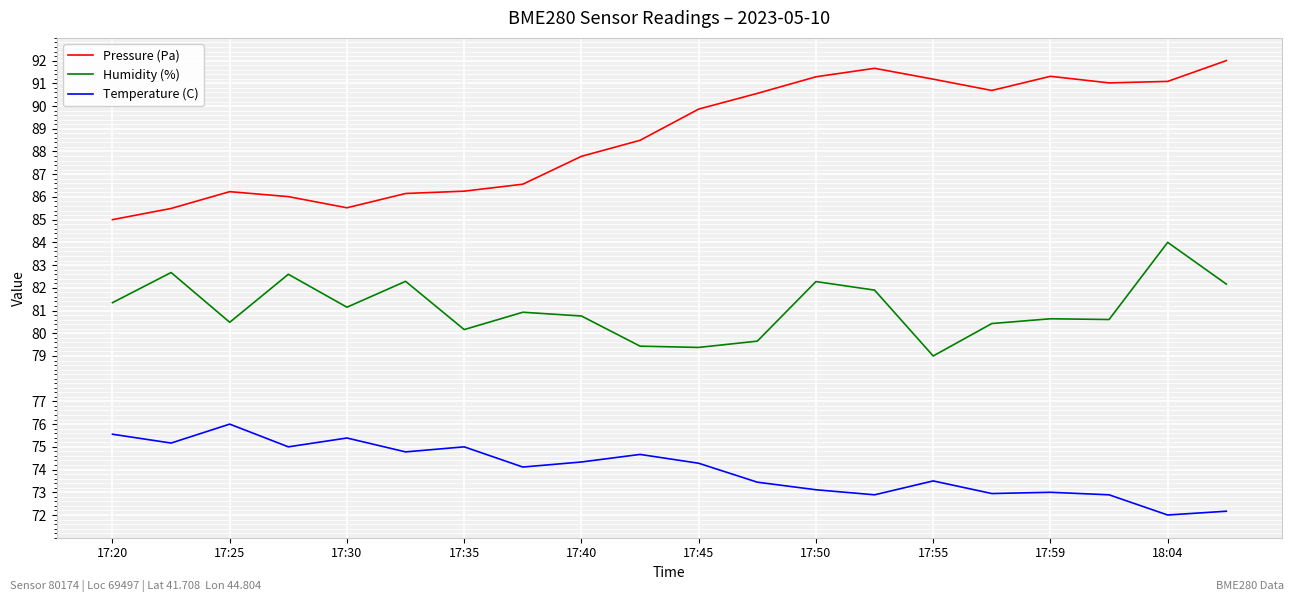

Rank the series by their maximum value, from highest to lowest.

Pressure (Pa), Humidity (%), Temperature (C)